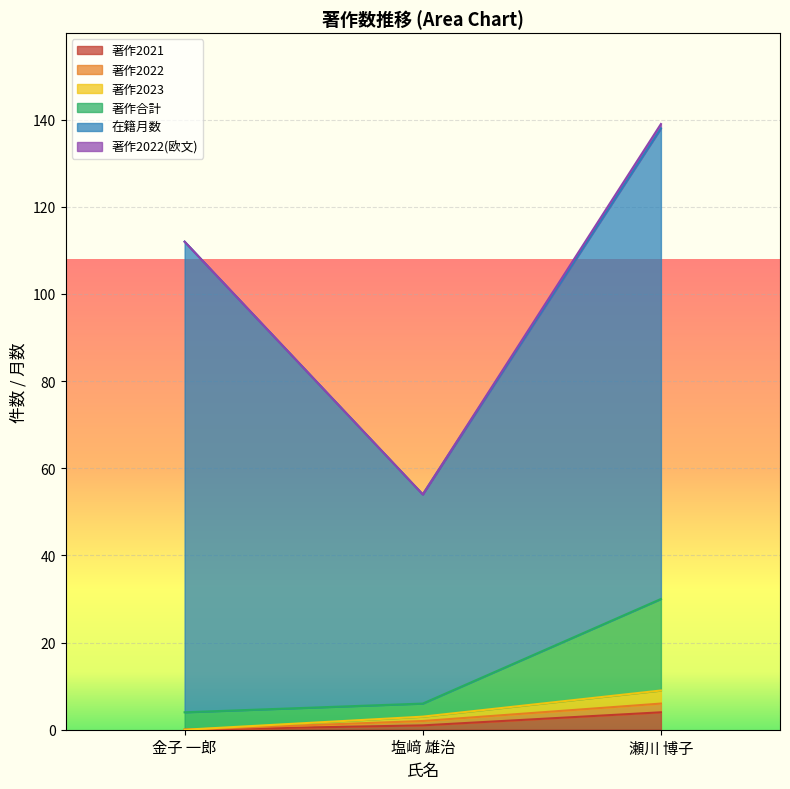

What position from the right is 瀬川 博子?

1